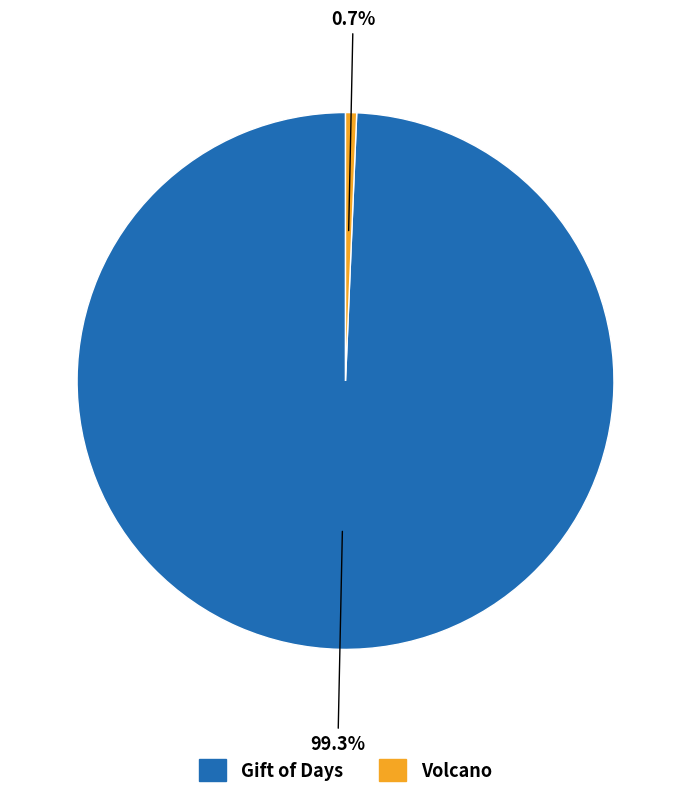

To the nearest percent, what is the difference between the Volcano and Gift of Days slice percentages?

99%